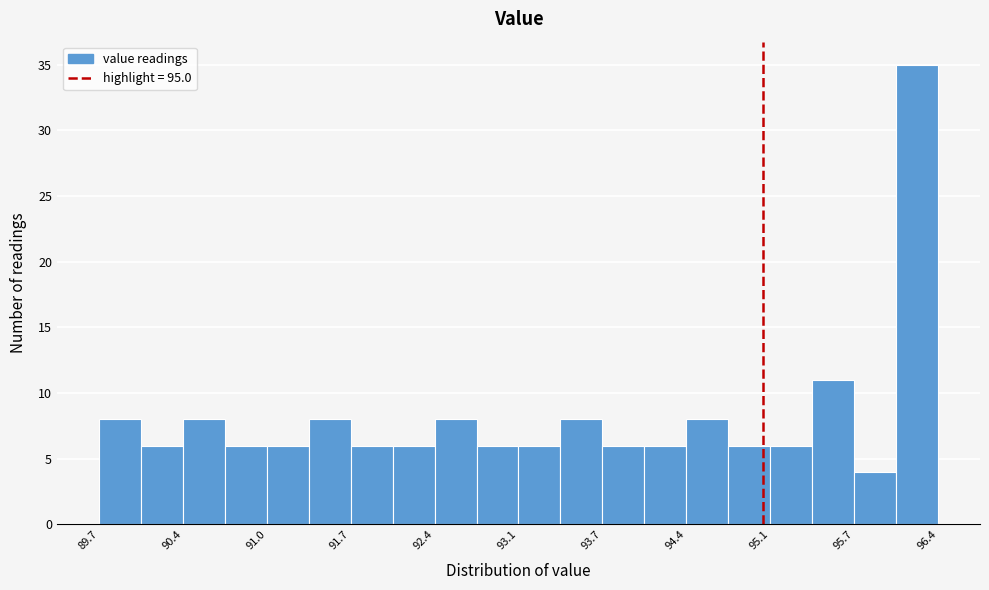

Around what value on the x-axis is the tallest bar? Give the approximate position of its centre, as read against the axis.

96.2